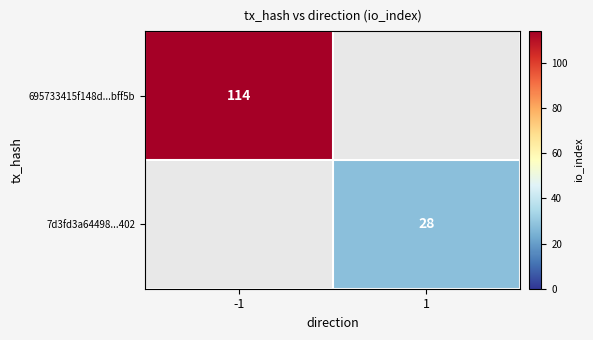

Is it true that 7d3fd3a64498...402 equals 47 at 1?

False